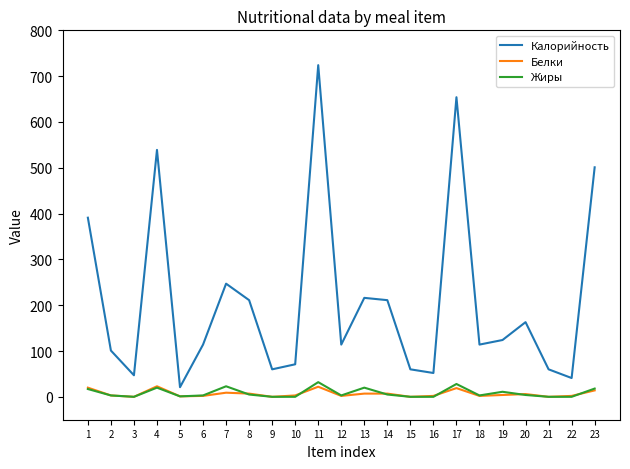

What is the highest value of the Калорийность series?

724